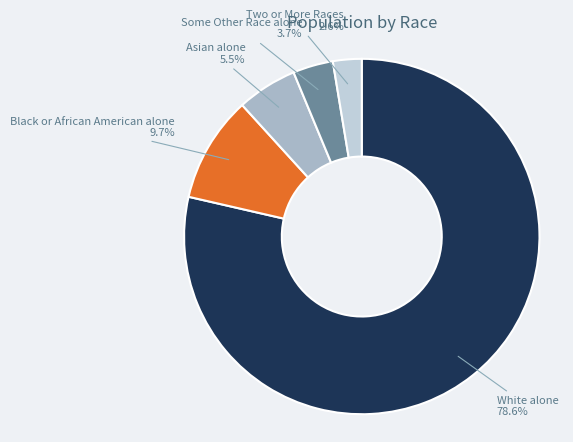

Which has a higher value, Asian alone or Two or More Races?

Asian alone